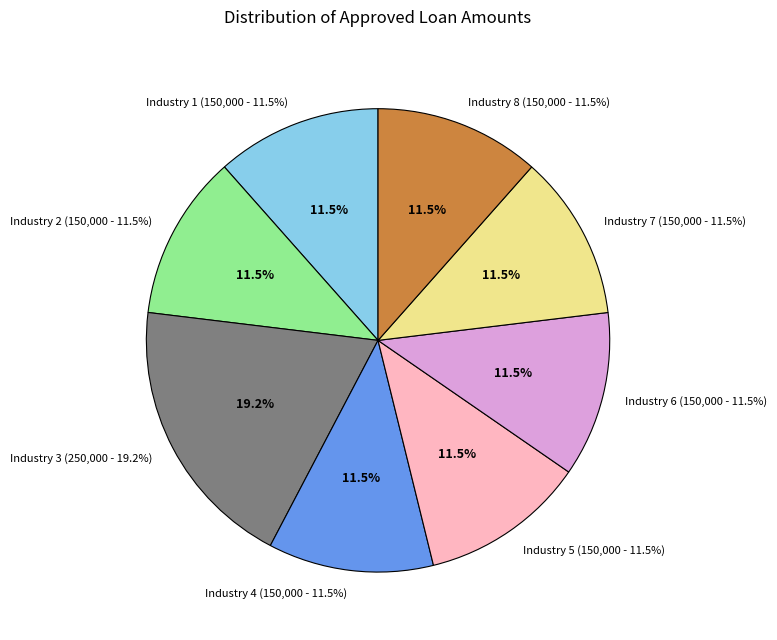

To the nearest percent, what is the difference between the largest and smallest slice percentages?

8%